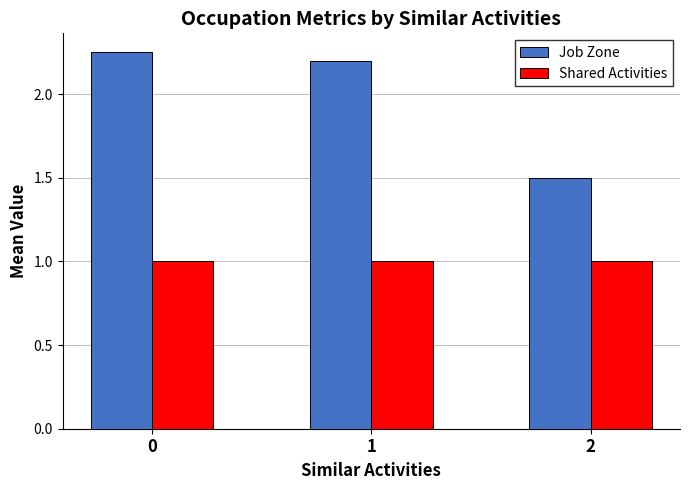

Which series has the largest total across all categories?

Job Zone